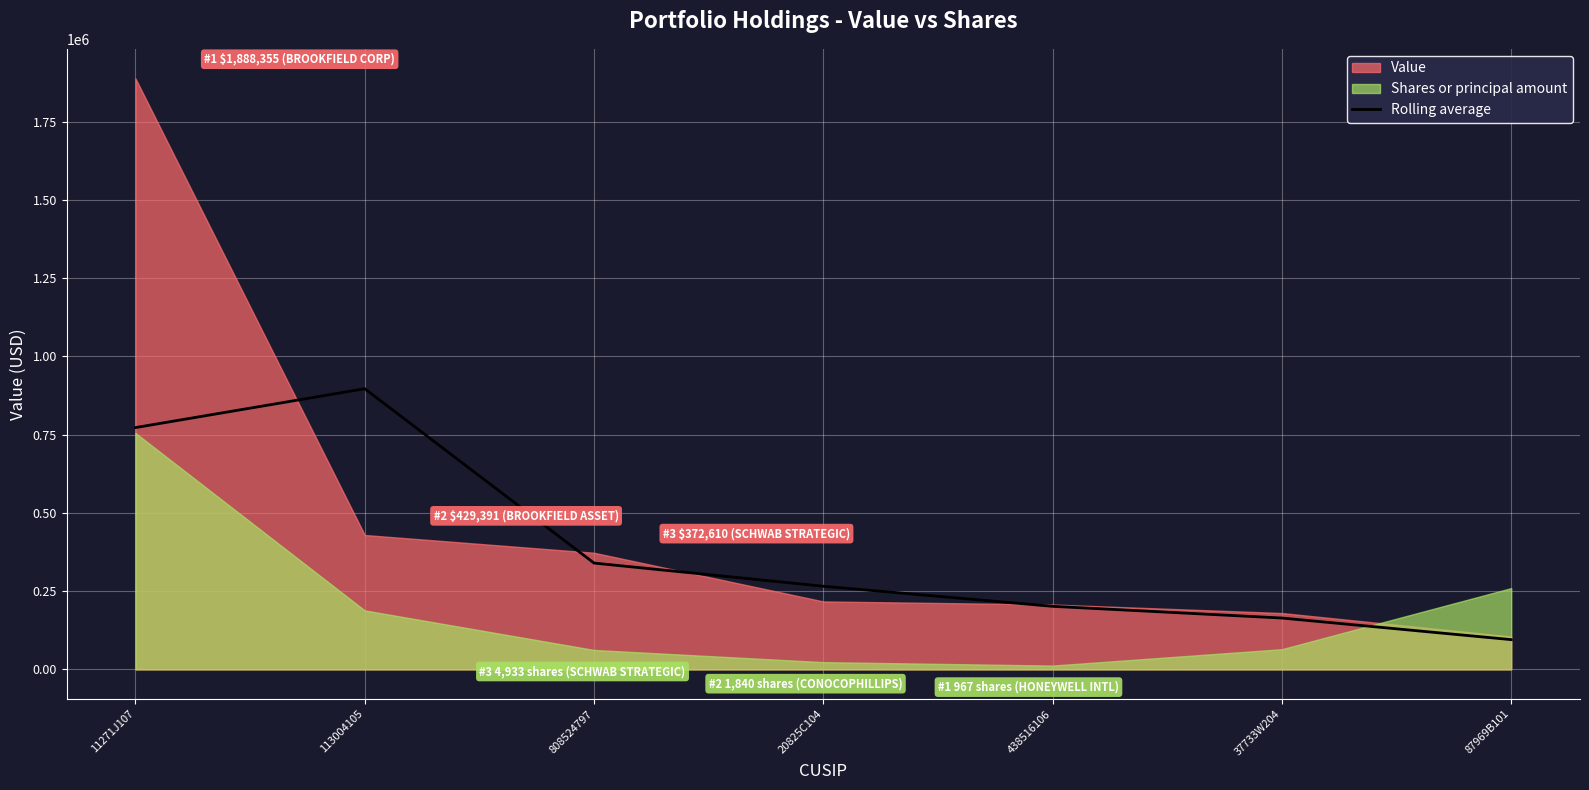

What position from the left is 808524797?

3